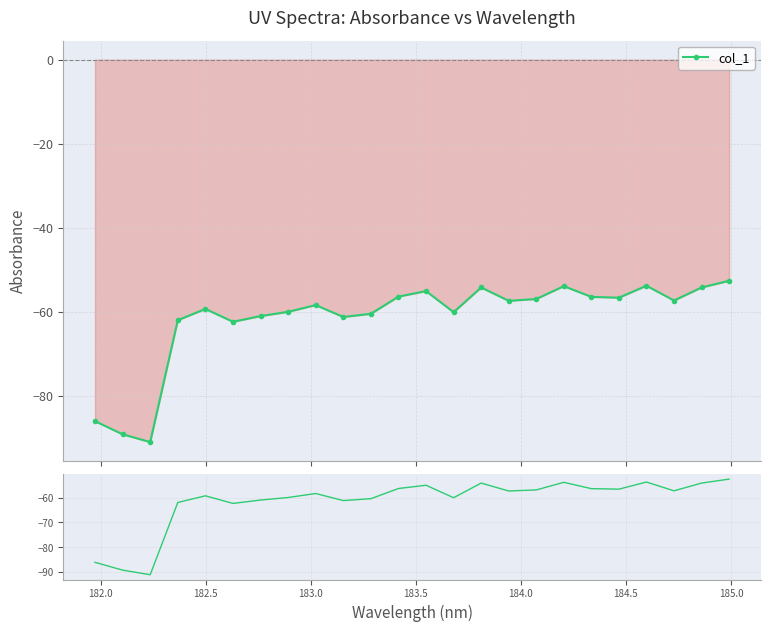

Reading left to right, transcribe all the data shown in this chart.

-86.0	-89.1	-91.0	-62.0	-59.3	-62.4	-61.0	-60.0	-58.4	-61.2	-60.5	-56.4	-55.1	-60.1	-54.2	-57.4	-56.9	-53.9	-56.4	-56.6	-53.8	-57.3	-54.2	-52.6